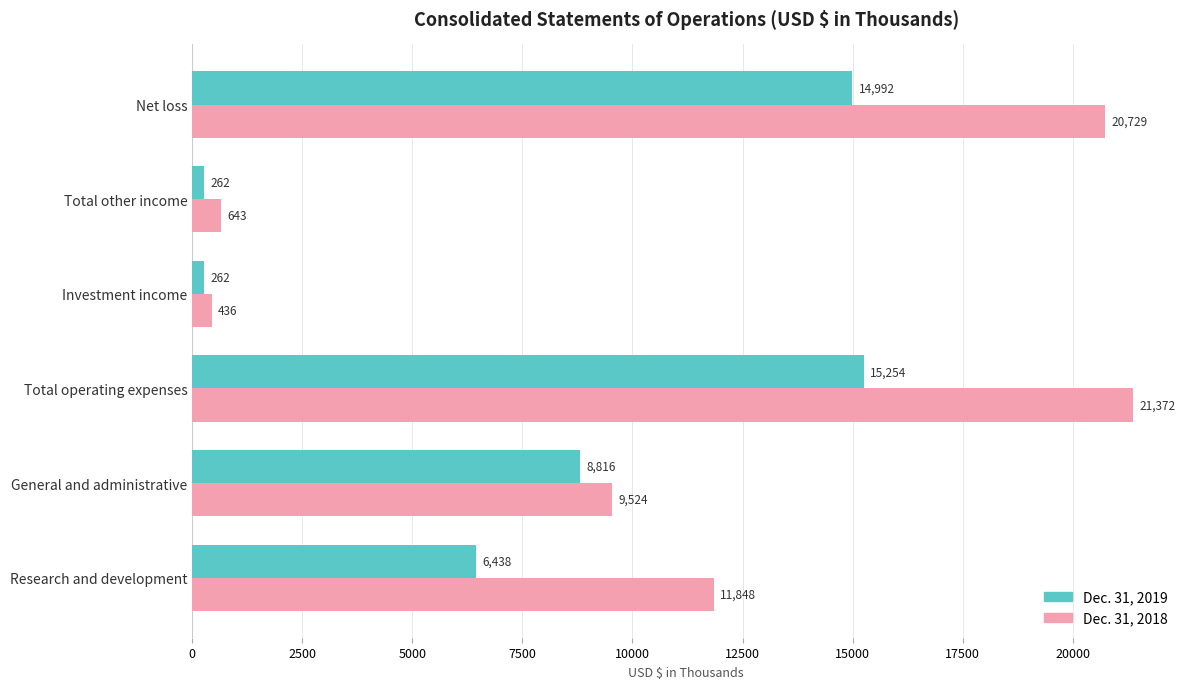

What is the difference between the highest and lowest values at General and administrative?

708